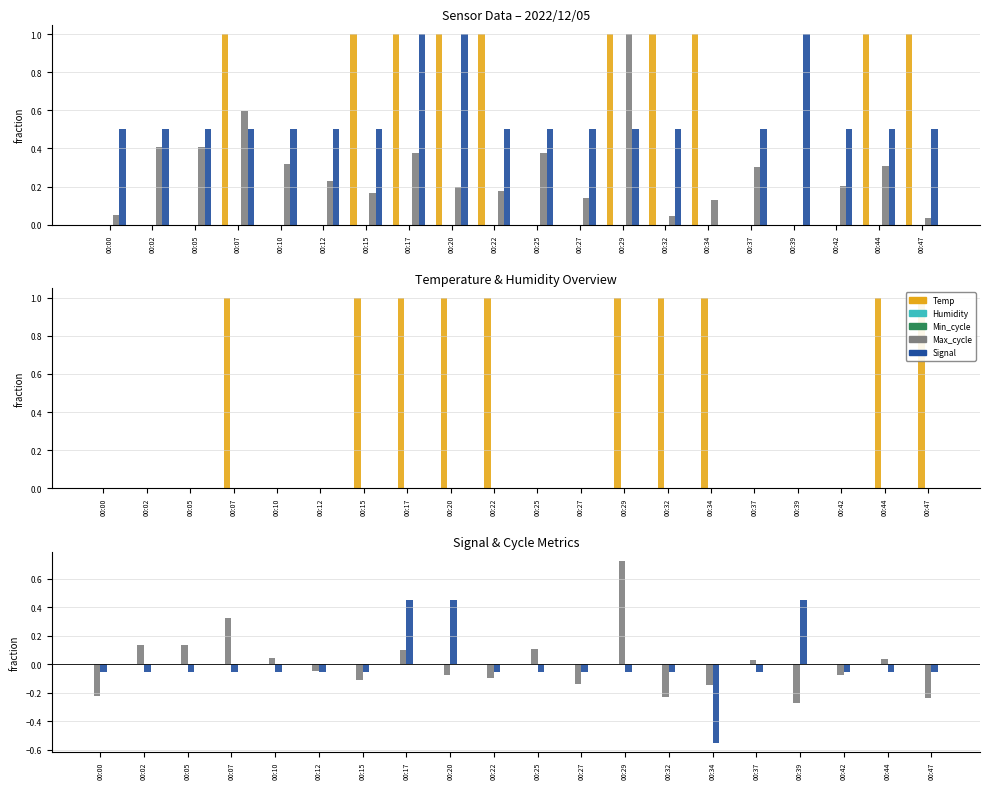

How many categories are shown in the chart?

20